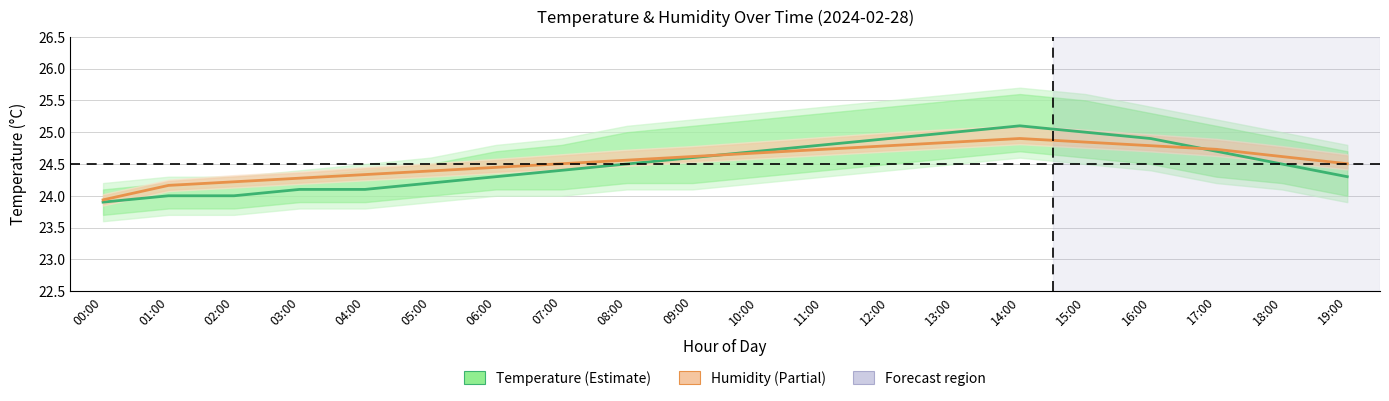

At how many categories does at least one series exceed 24?

19